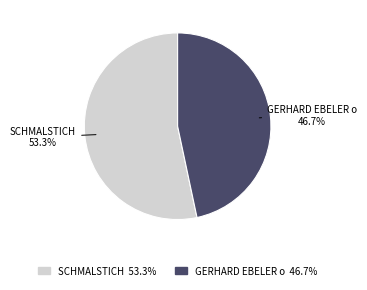

Which slice is the largest?

SCHMALSTICH